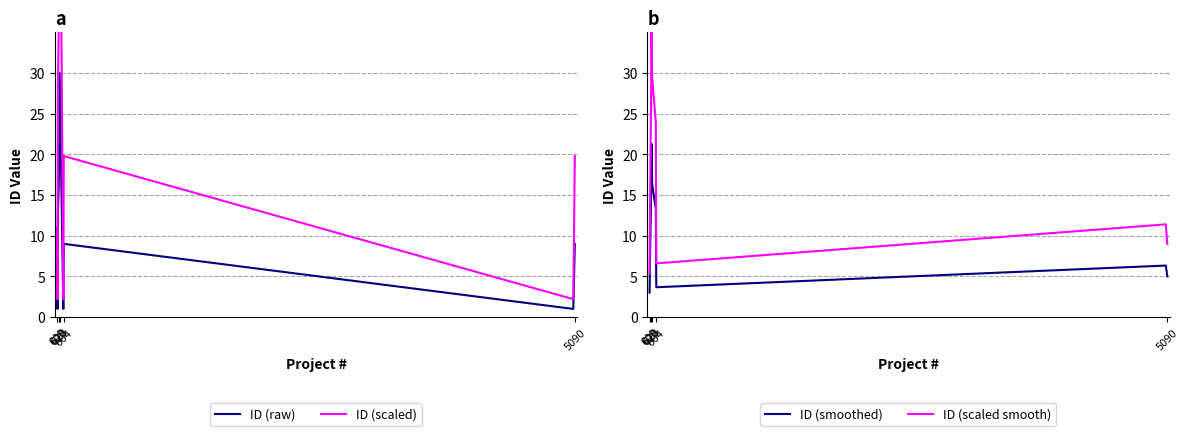

At which category does ID (scaled smooth) reach its first local valley?

664